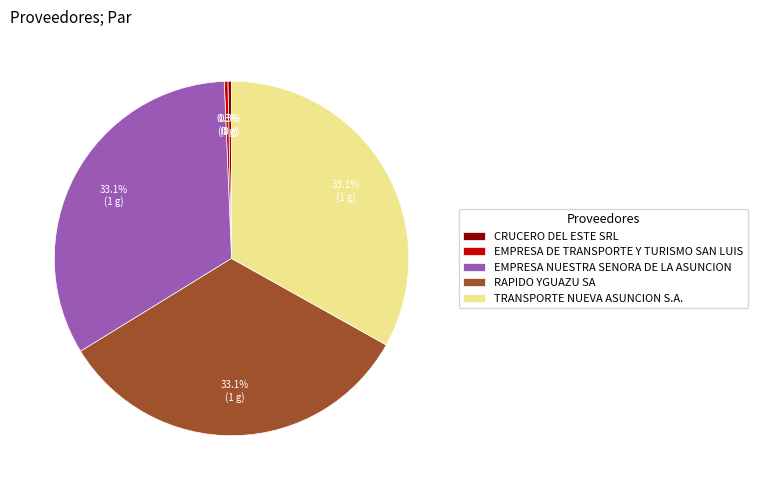

What percentage is the TRANSPORTE NUEVA ASUNCION S.A. slice, to the nearest percent?

33%